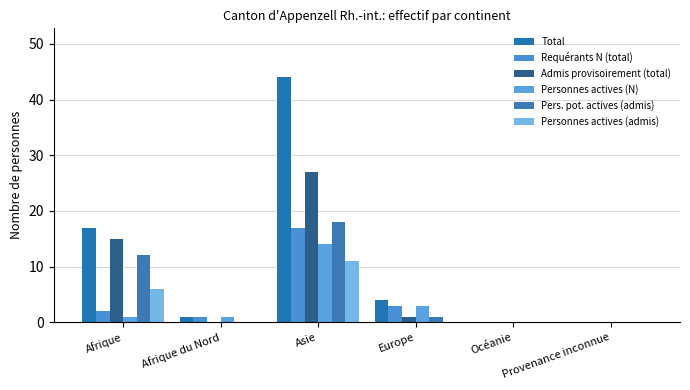

What is the difference between the highest and lowest values at Afrique?

16